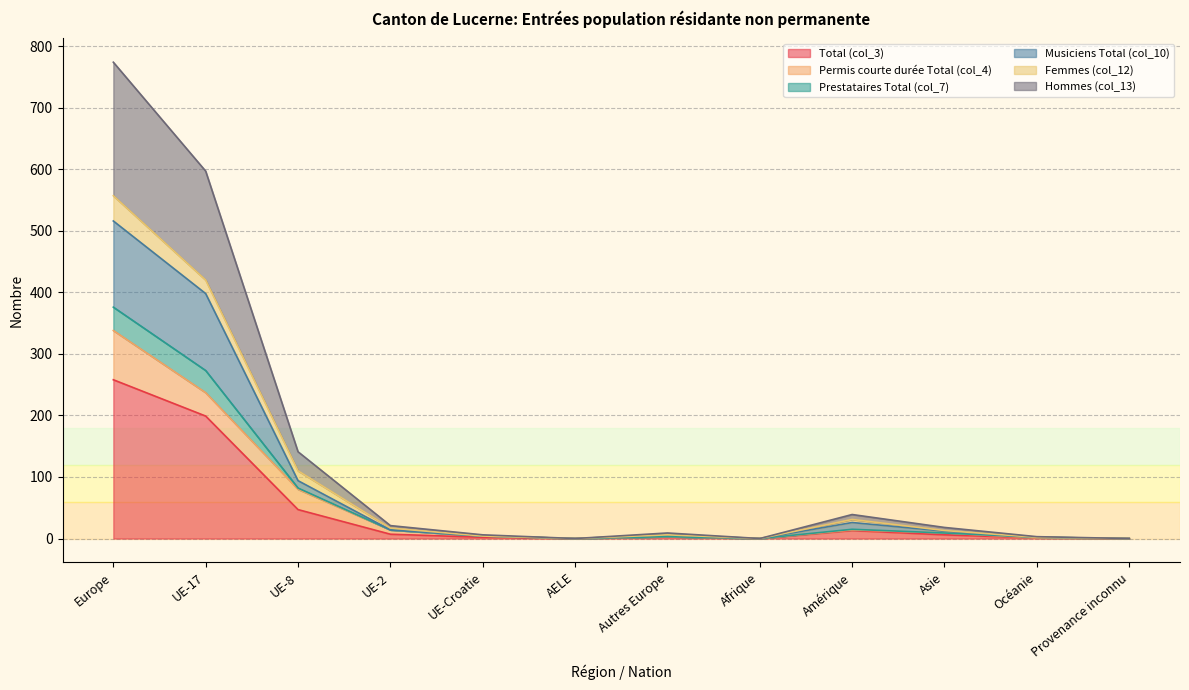

At which label does Total (col_3) reach its peak?

Europe